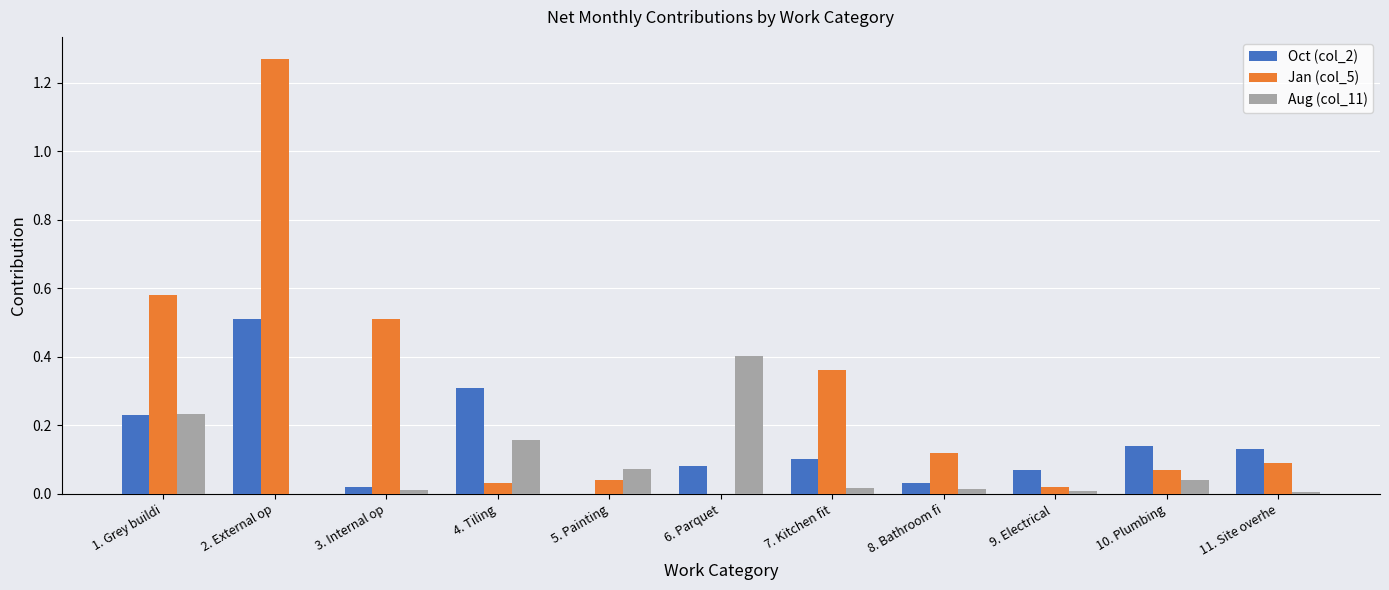

What is the total value across all series at 1. Grey buildi?

1.0